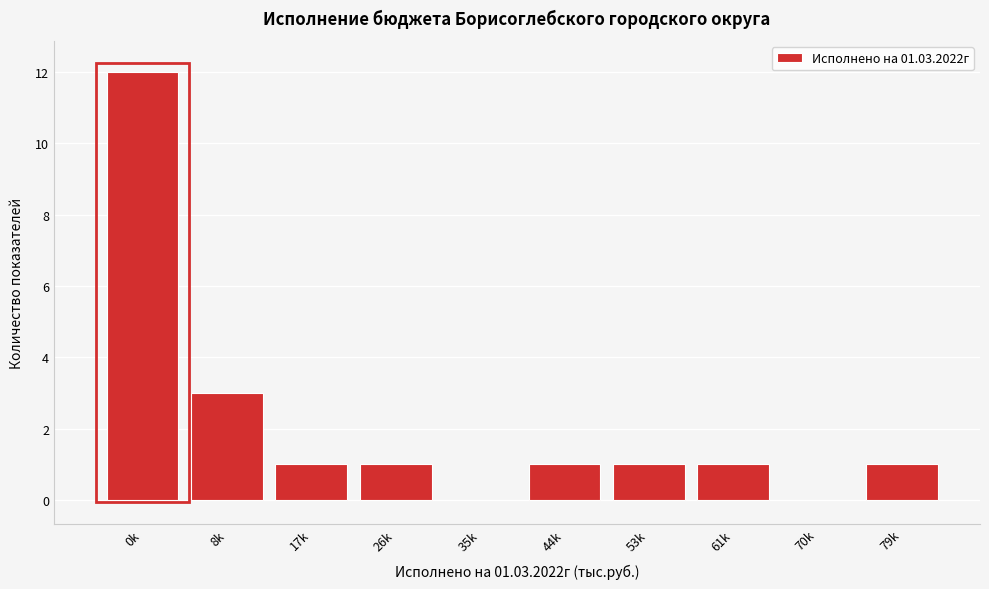

Reading left to right, transcribe all the data shown in this chart.

0k=12	8k=3	17k=1	26k=1	35k=0	44k=1	53k=1	61k=1	70k=0	79k=1